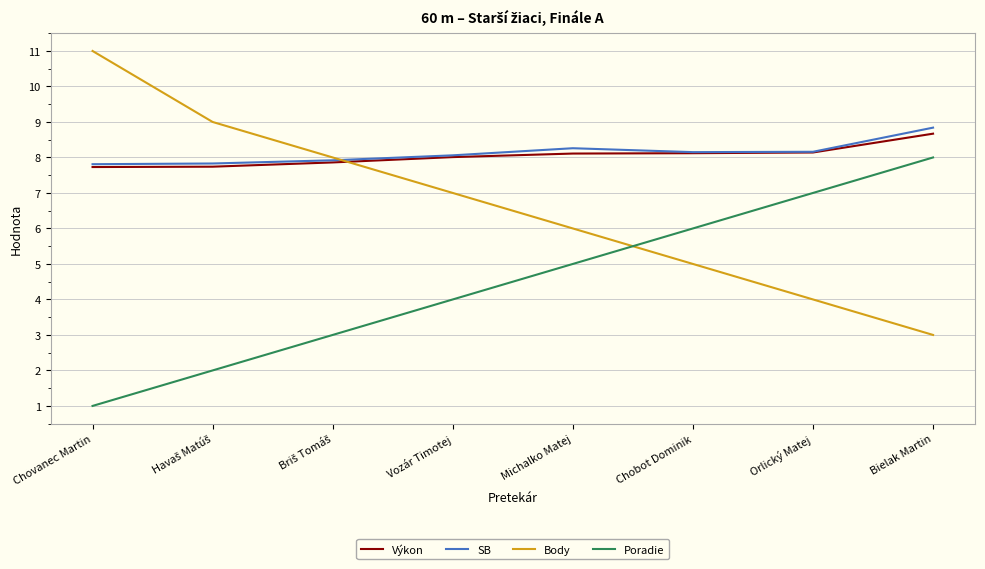

What is the approximate value of Poradie at Vozár Timotej?

4.0